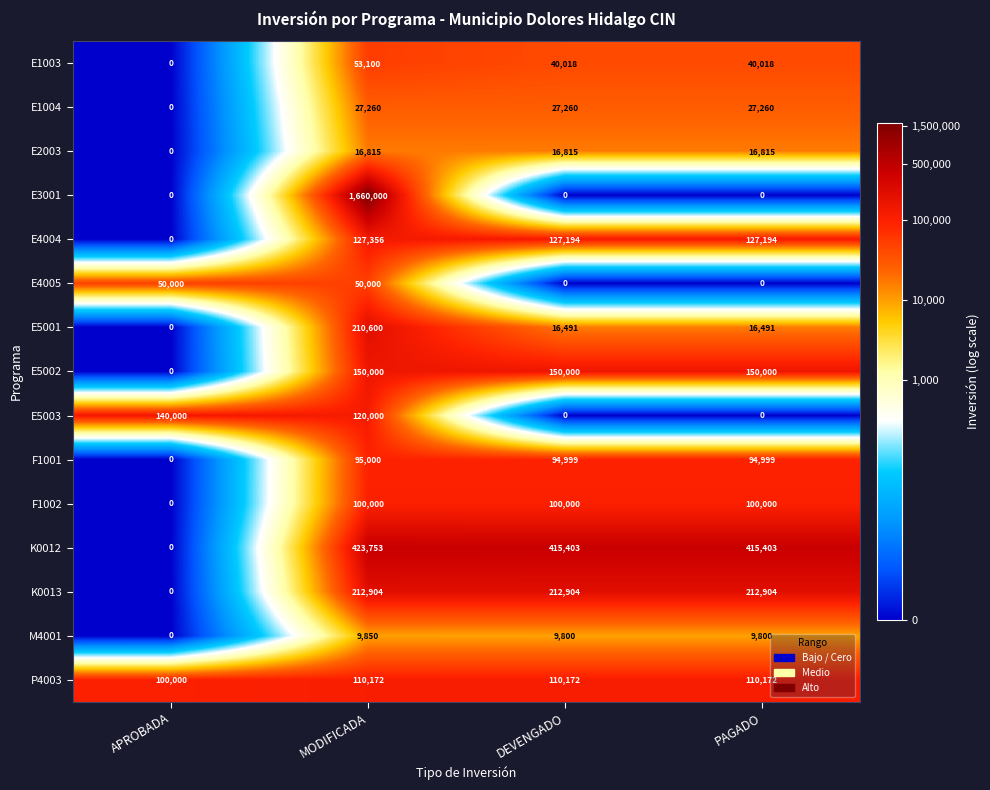

At which category is the sum across all series the highest?

MODIFICADA